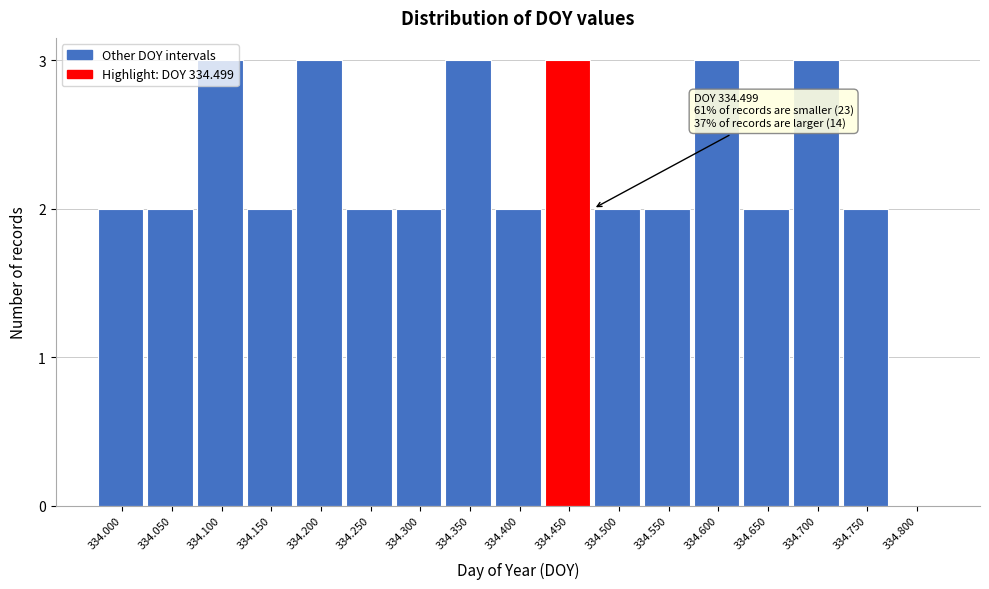

What is the sum of all values?

38